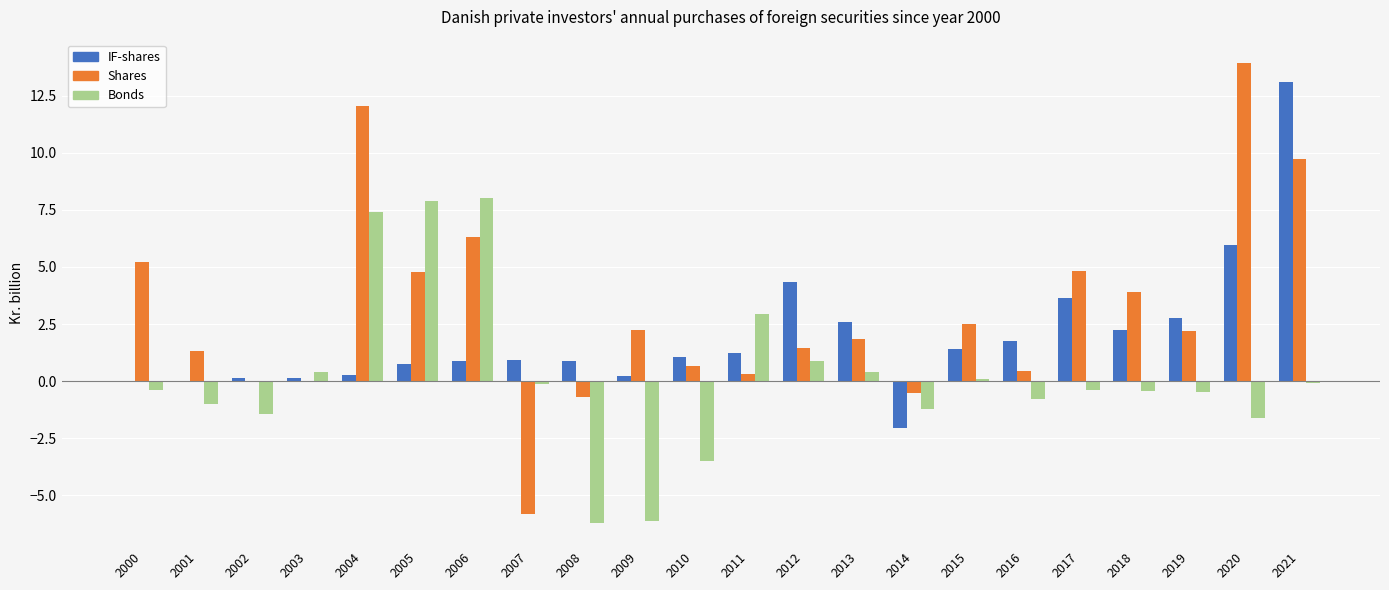

Which series has the largest total across all categories?

Shares